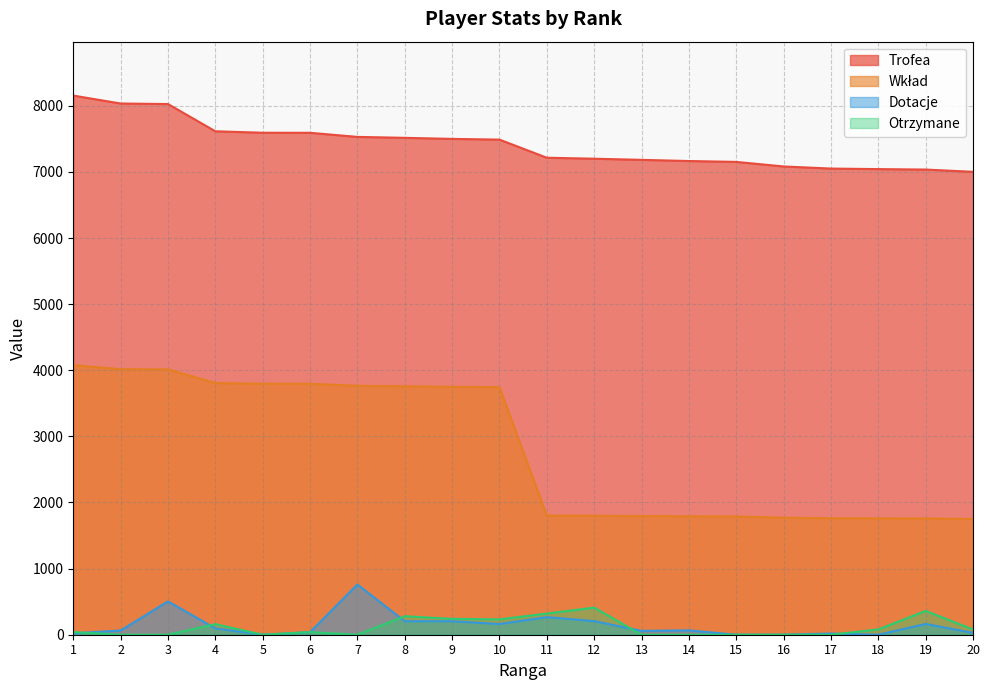

Count the number of categories in the chart.

20